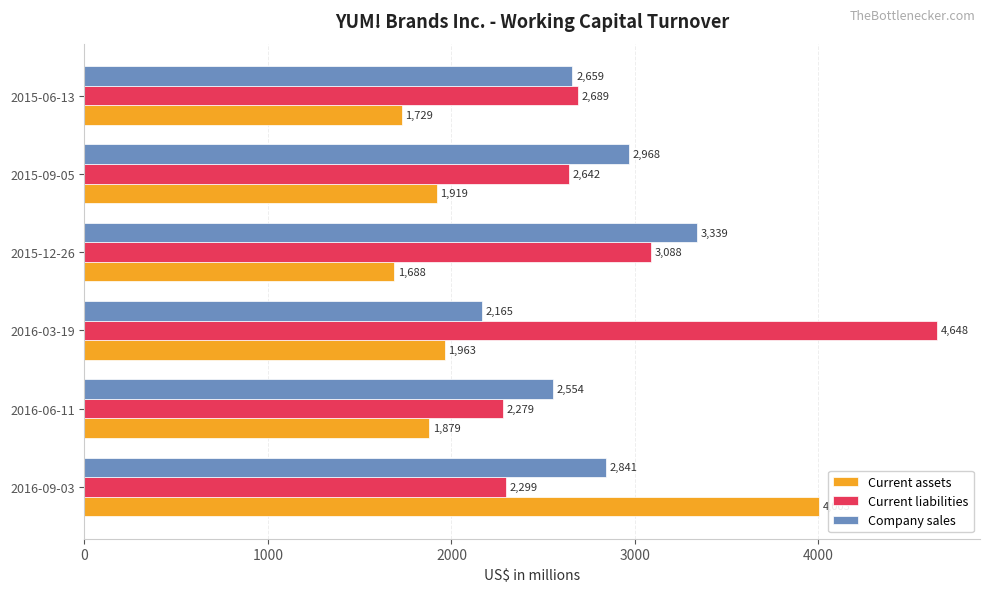

At which label is Company sales closest to 2752?

2016-09-03